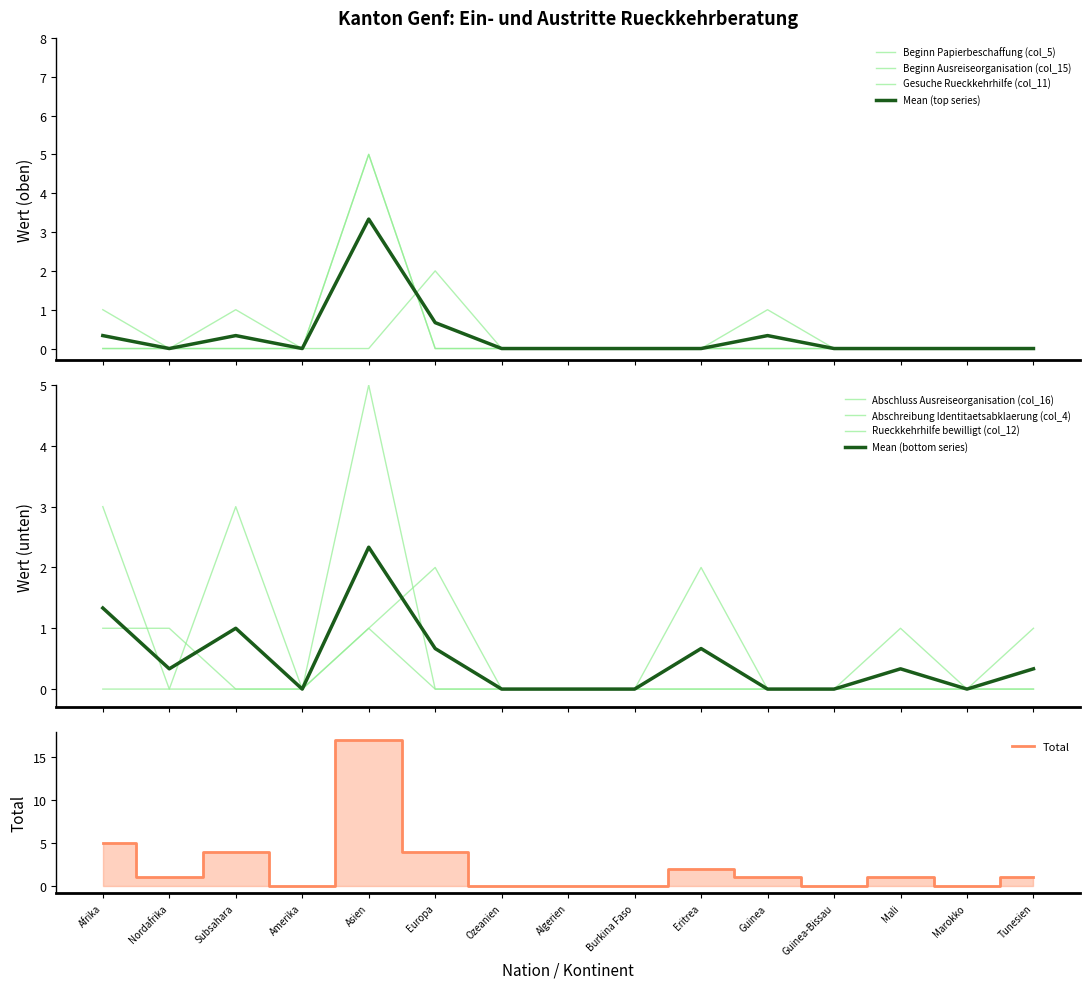

Does the chart have visible grid lines?

No